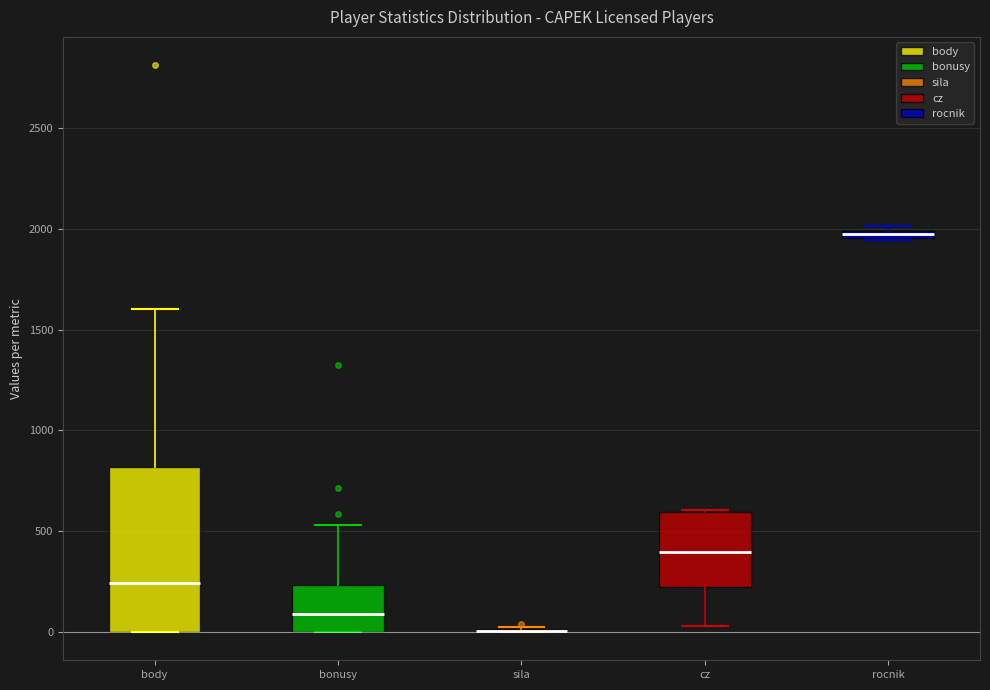

Where is the upper edge of the box for bonusy on the y-axis? The values are not printed on the chart, so give them approximately, as read against the axis.

250